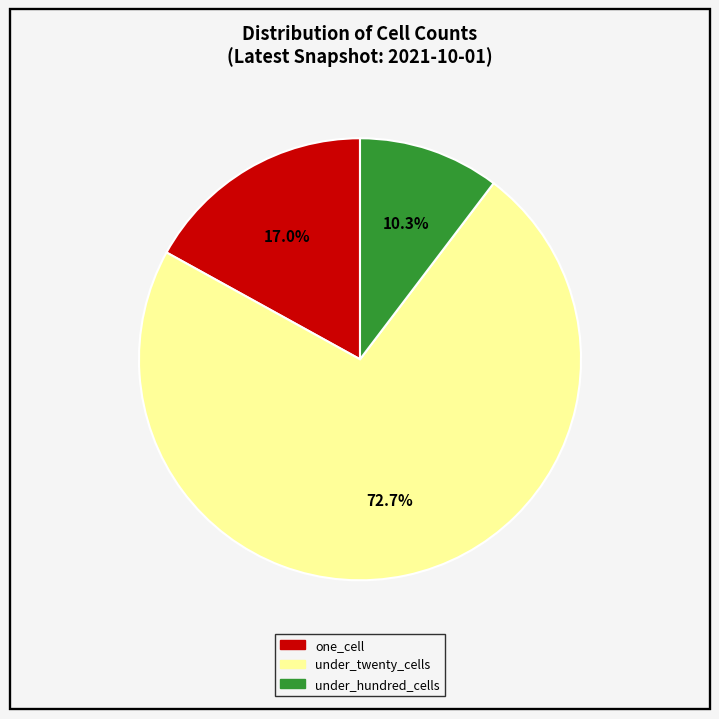

Is there any slice that represents more than half of the pie?

Yes